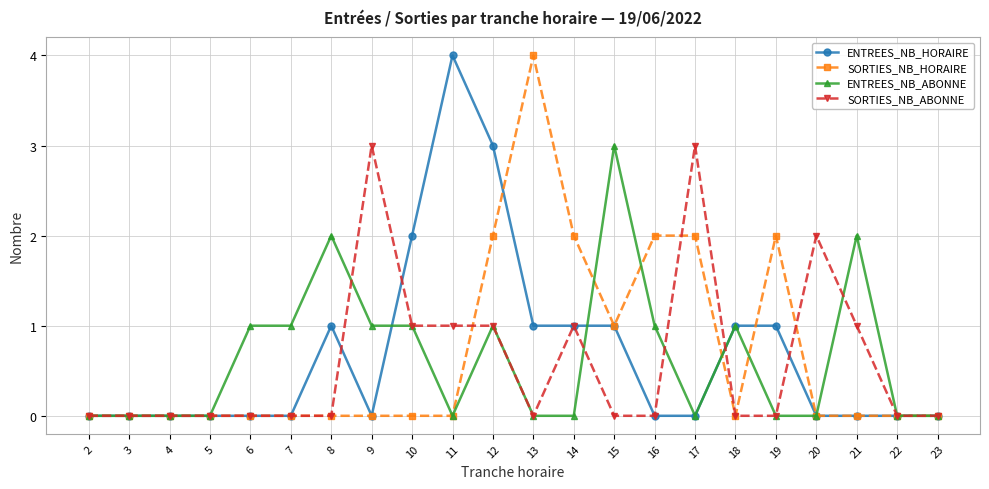

Does the chart have visible grid lines?

Yes